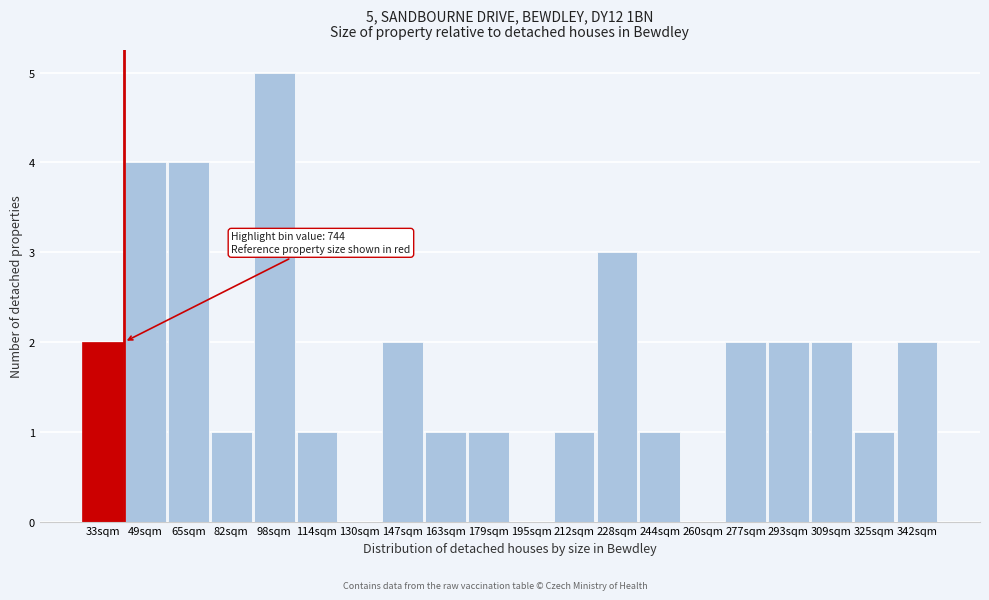

Reading right to left, list all the values displayed in this chart.

342sqm=2	325sqm=1	309sqm=2	293sqm=2	277sqm=2	260sqm=0	244sqm=1	228sqm=3	212sqm=1	195sqm=0	179sqm=1	163sqm=1	147sqm=2	130sqm=0	114sqm=1	98sqm=5	82sqm=1	65sqm=4	49sqm=4	33sqm=2